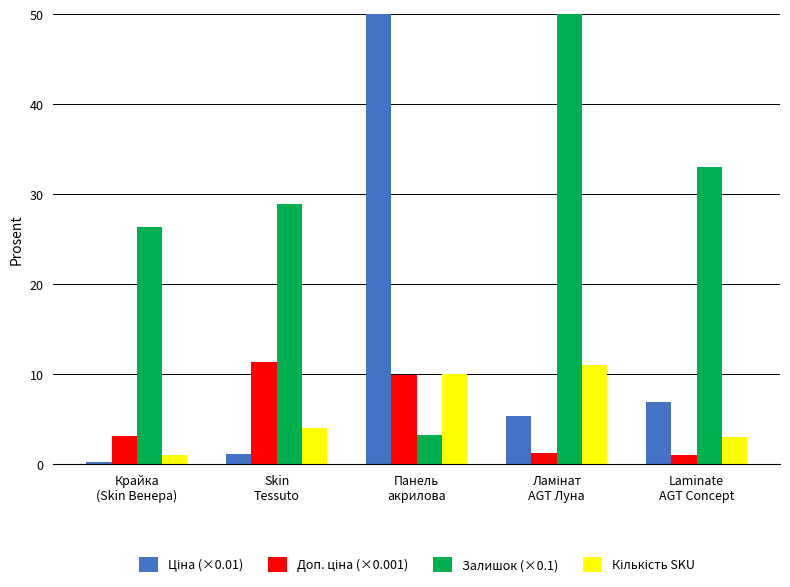

What is the total value across all series at Ламінат
AGT Луна?

260.9